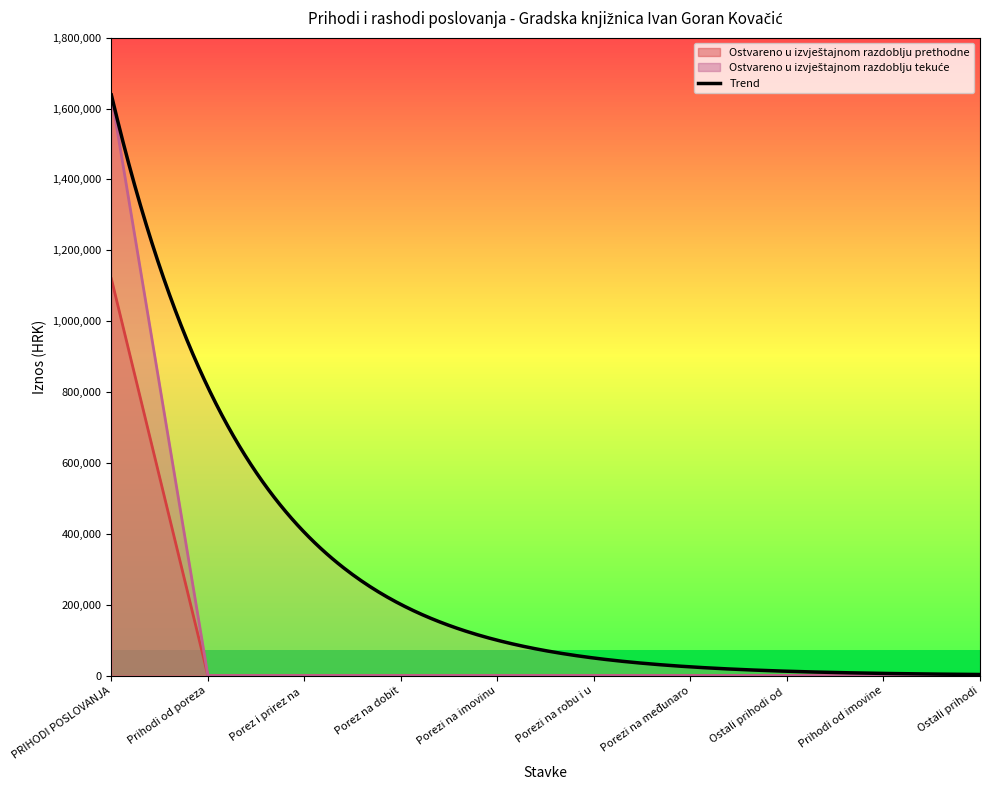

Reading left to right, transcribe all the data shown in this chart.

Ostvareno u izvještajnom razdoblju prethodne: 1119591.2	0.0	0.0	0.0	0.0	0.0	0.0	0.0	0.0	0.0
Ostvareno u izvještajnom razdoblju tekuće: 1638410.0	0.0	0.0	0.0	0.0	0.0	0.0	0.0	0.0	0.0